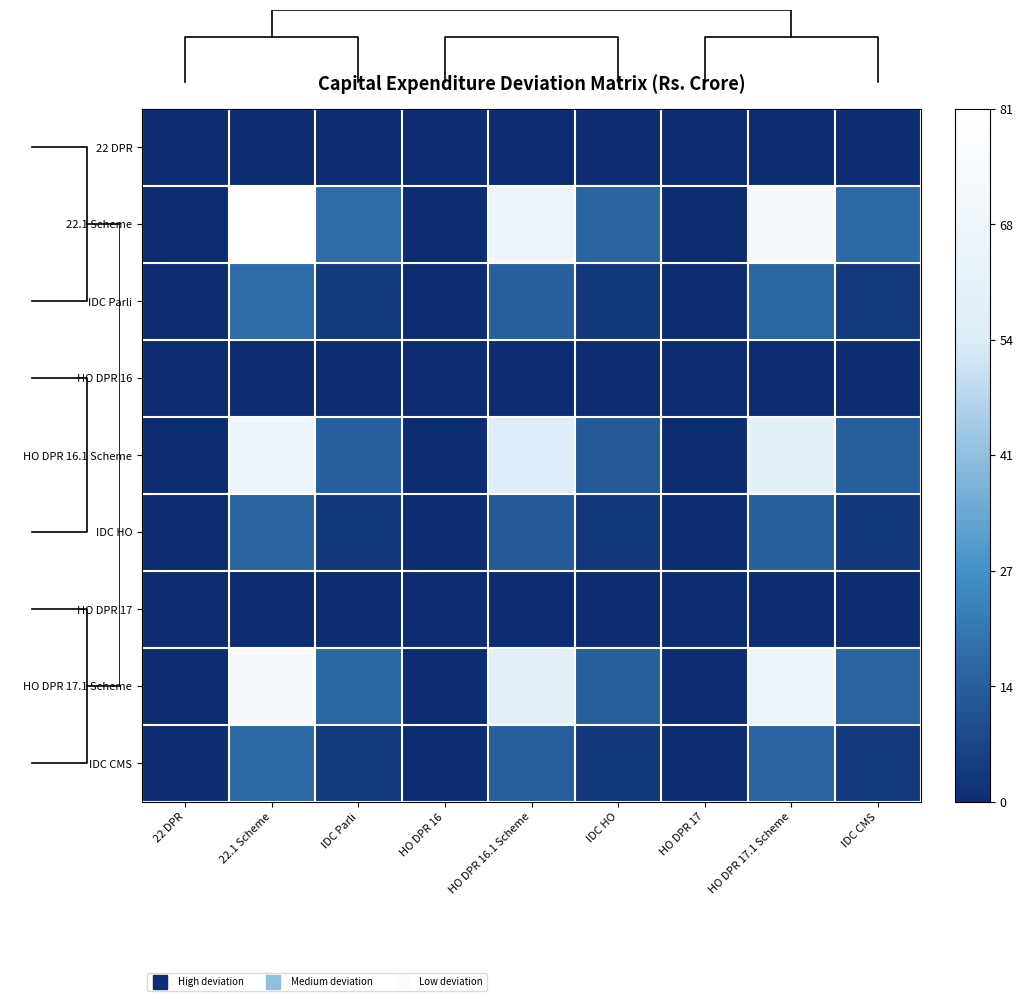

Which series has the largest total across all categories?

22.1 Scheme